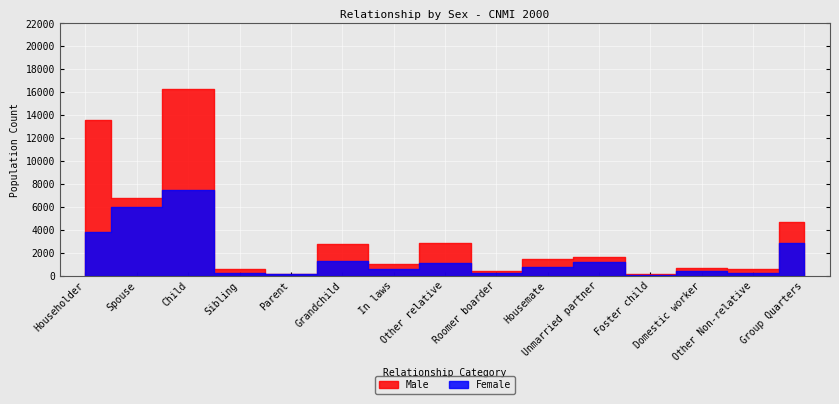

What is the difference between the maximum and minimum values in the Male series?

9799